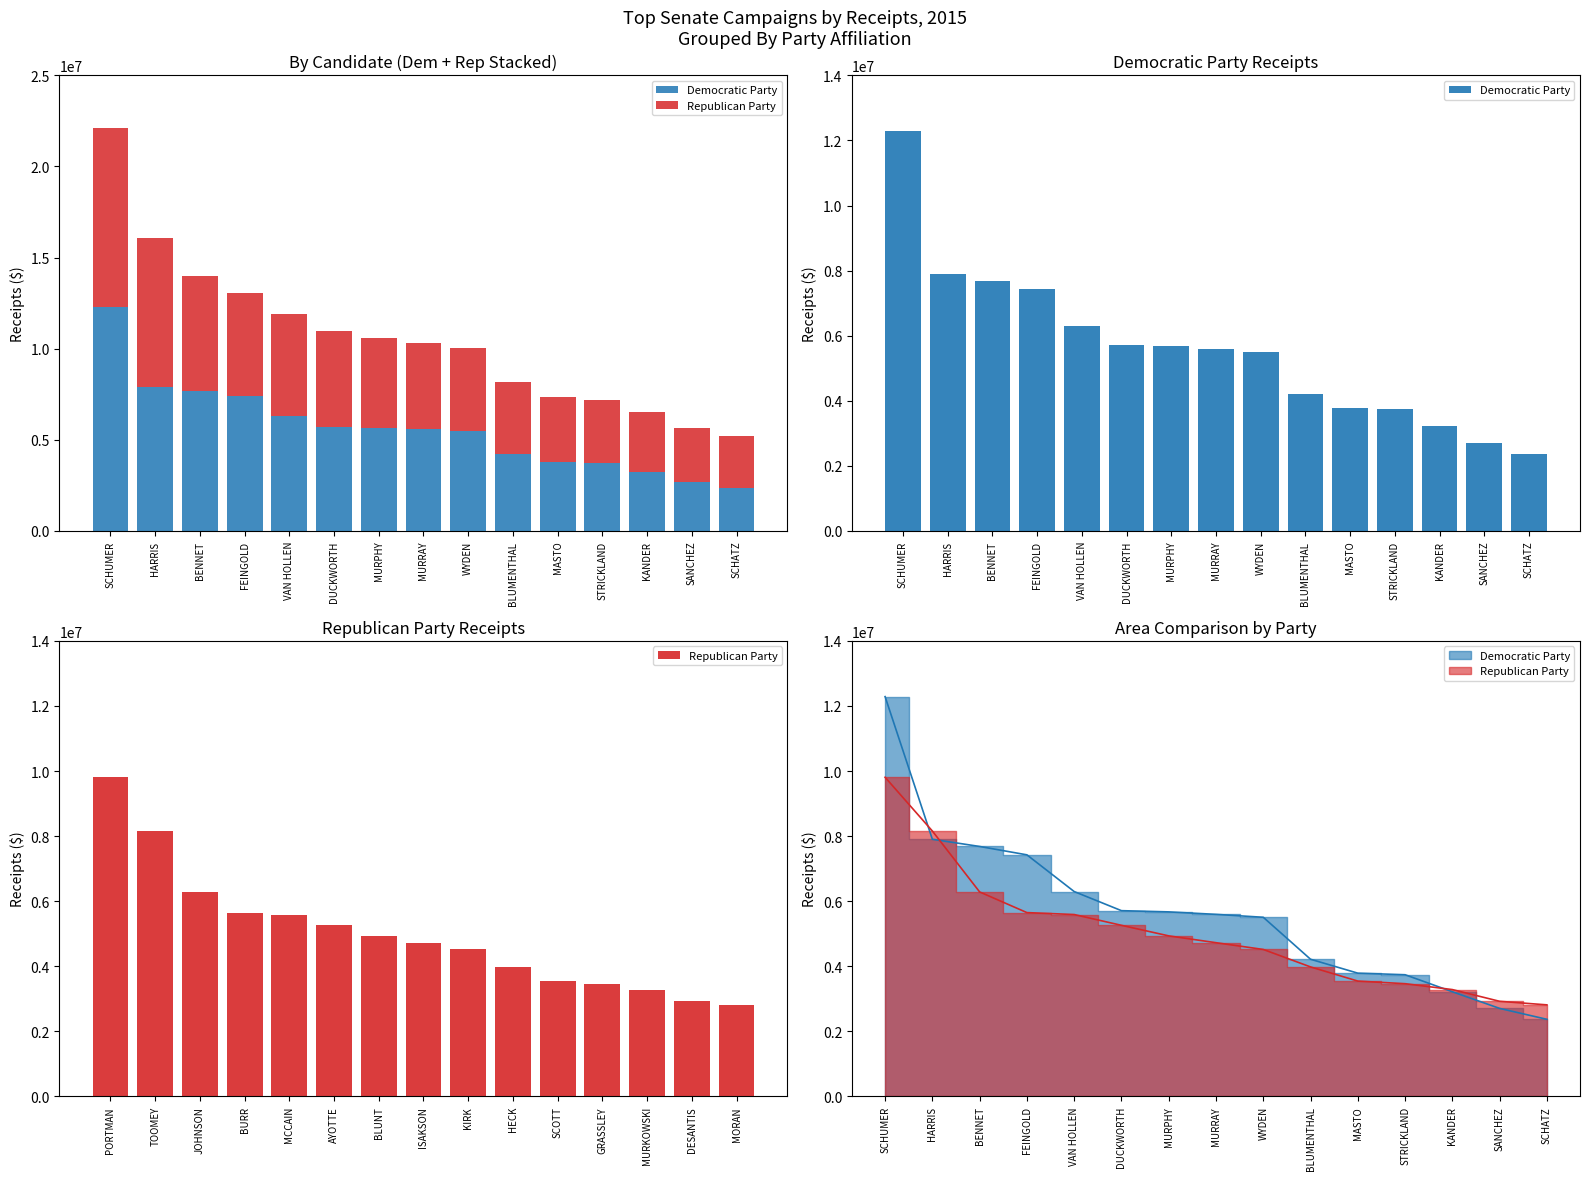

Which series changed the most between DUCKWORTH and MURRAY?

Republican Party